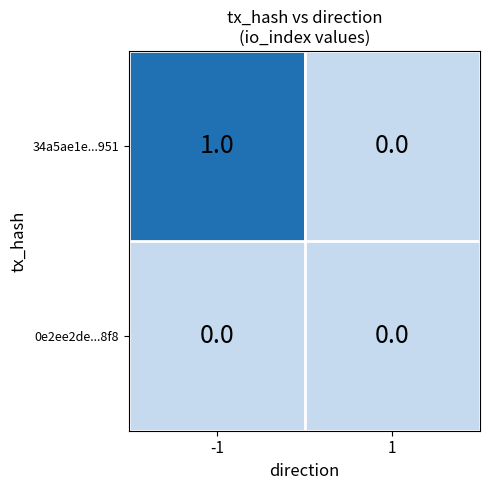

Which series has the largest total across all categories?

34a5ae1e...951